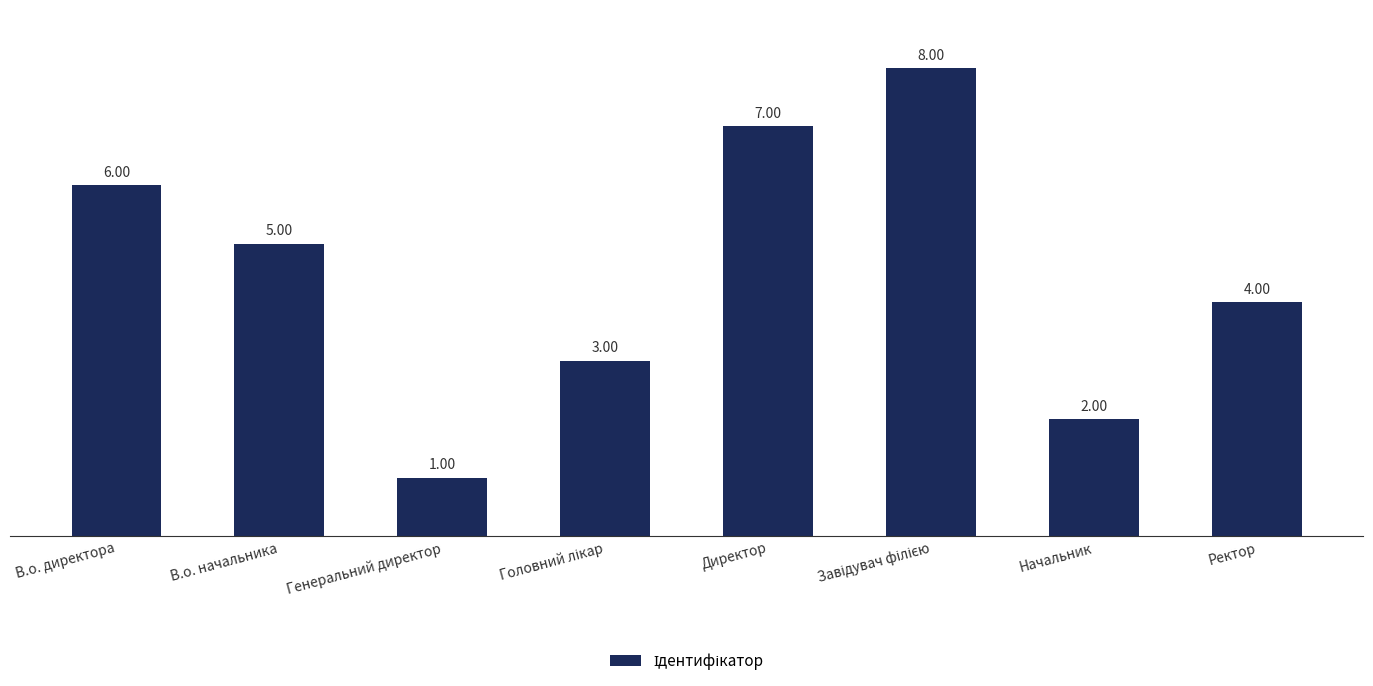

What is the smallest value displayed?

1